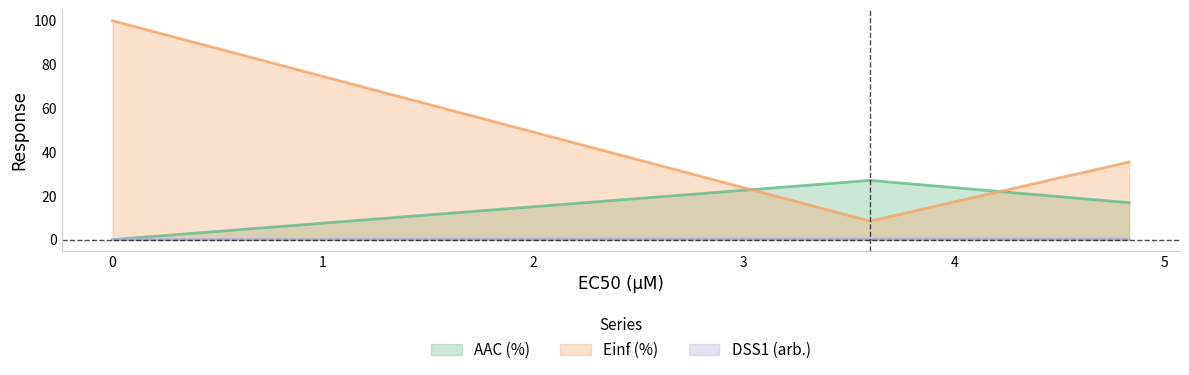

Reading right to left, what are all the values shown in this chart?

AAC (%): 16.9	27.1	0.0
Einf (%): 35.5	8.4	100.0
DSS1 (arb.): 0.1	0.2	0.0